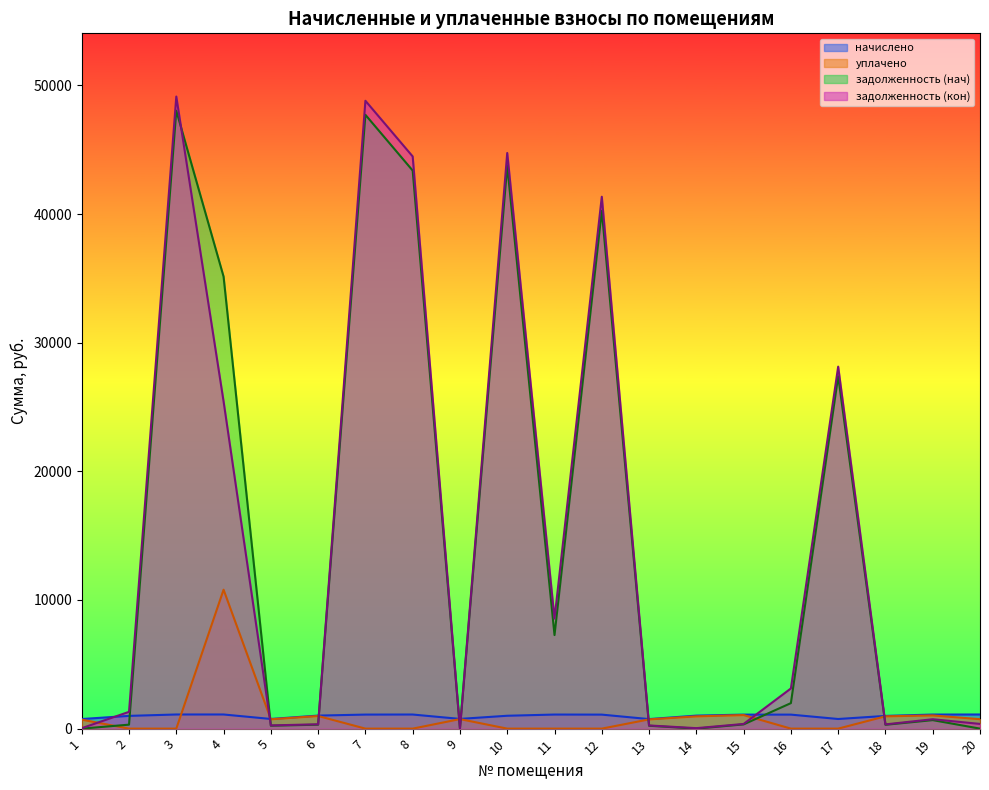

Is the value of уплачено at 2 greater than the value of начислено at 1?

No